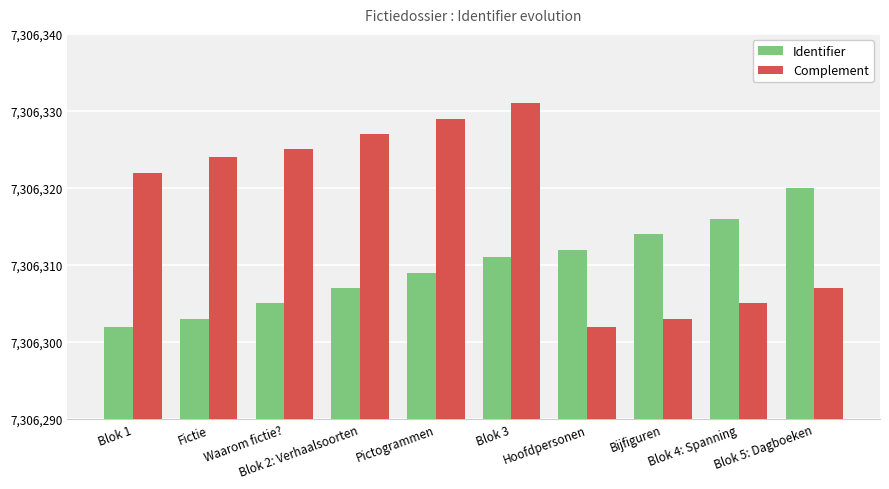

What is the total value across all series at Blok 3?

14612642